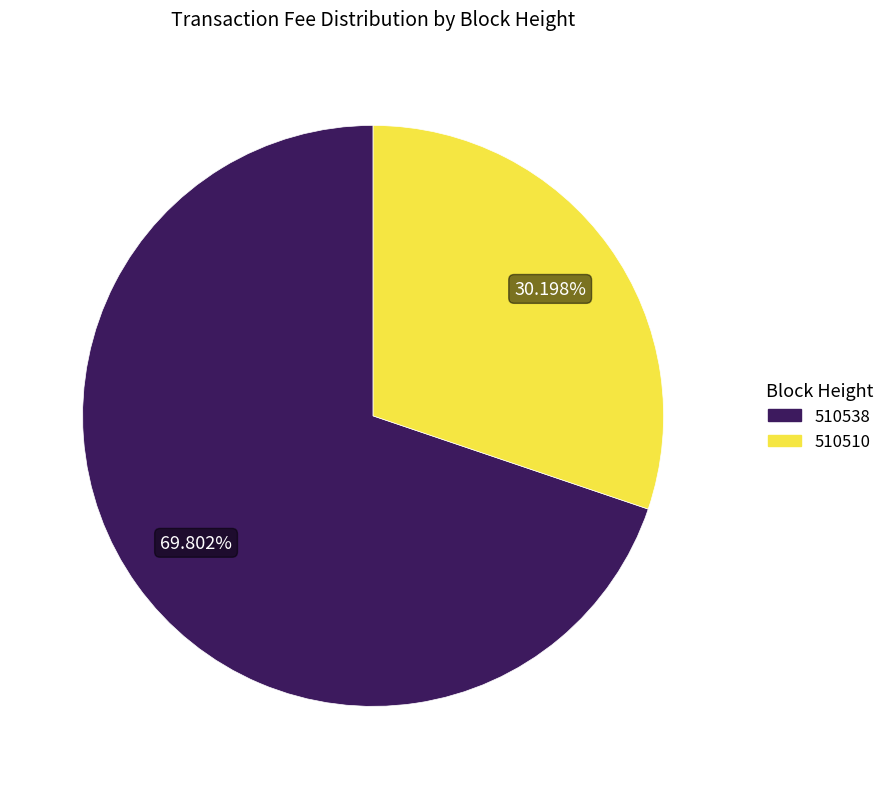

Which slice is the largest?

510538